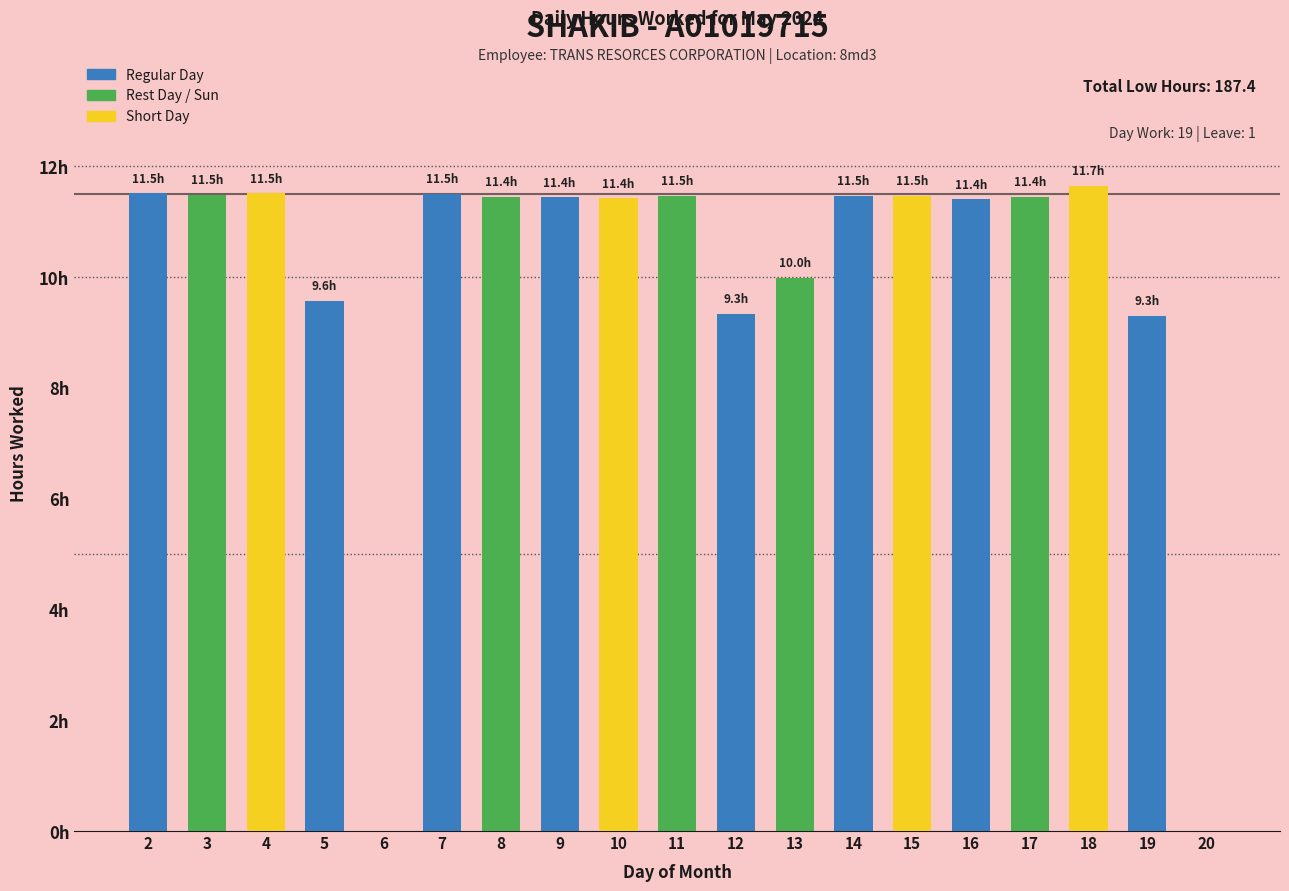

Are the bars horizontal?

No